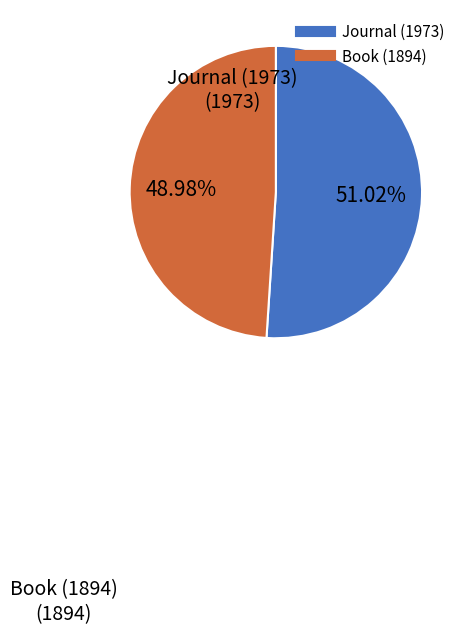

To the nearest percent, what percentage of the pie is Book (1894)?

49%